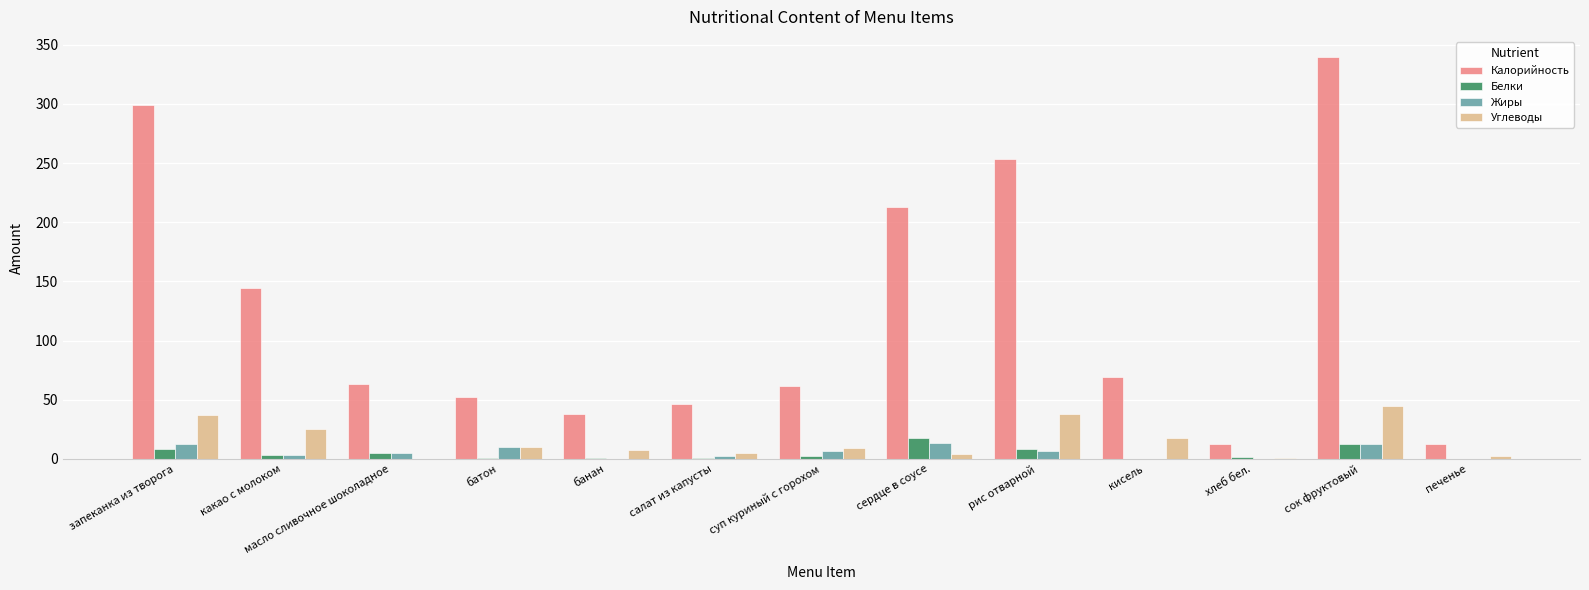

Which category has the highest value across all series?

сок фруктовый